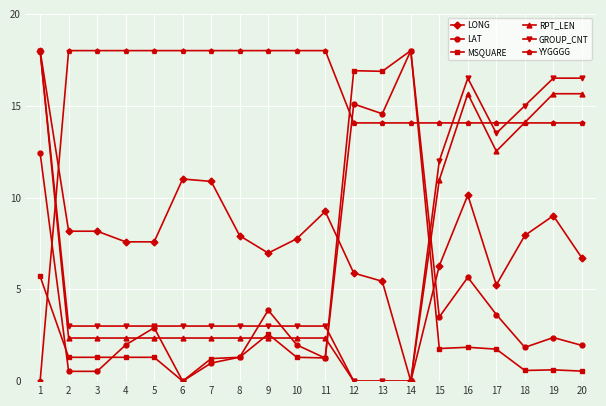

What is the maximum value for LAT?

18.0